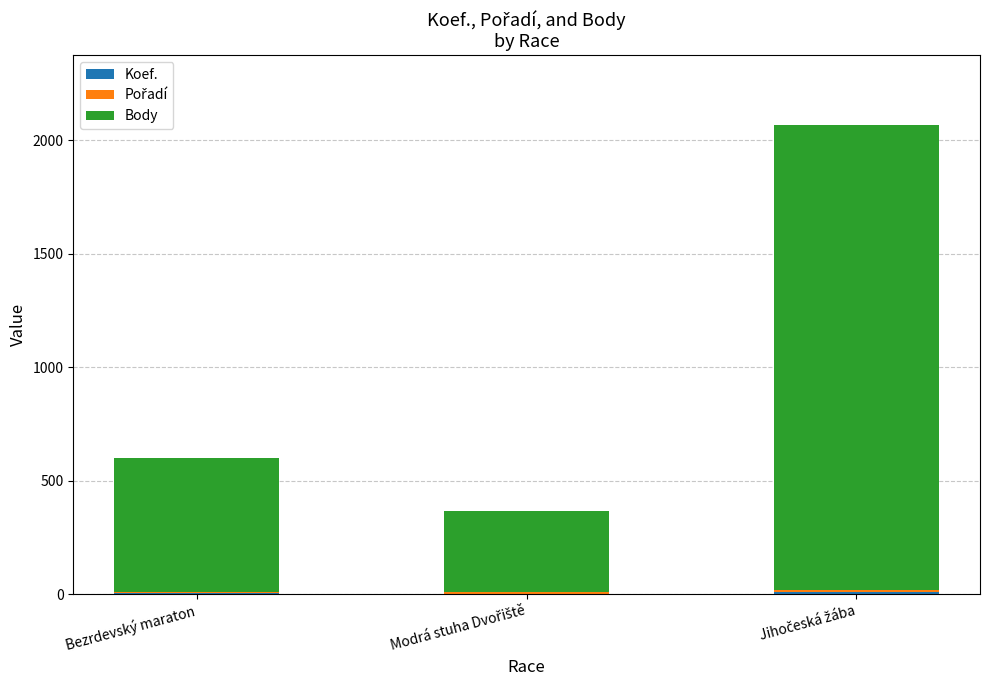

Rank the categories by Koef. value from highest to lowest.

Jihočeská žába, Bezrdevský maraton, Modrá stuha Dvořiště